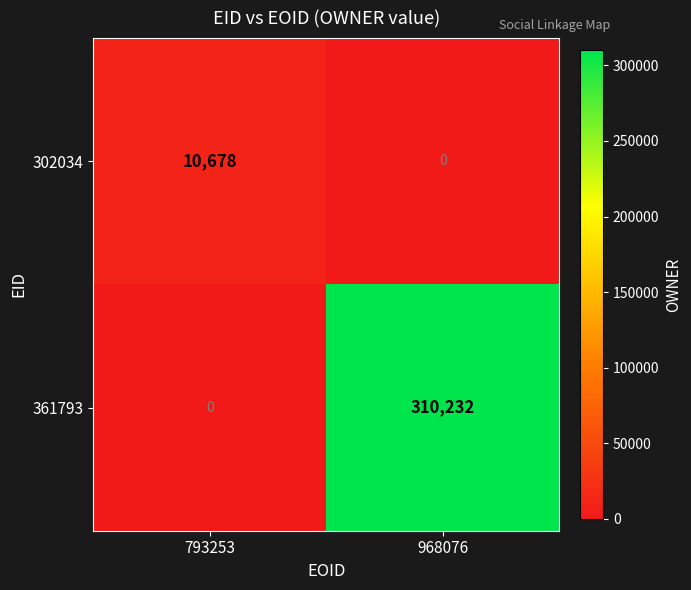

Reading left to right, what are all the values shown in this chart?

302034: 10678	0
361793: 0	310232